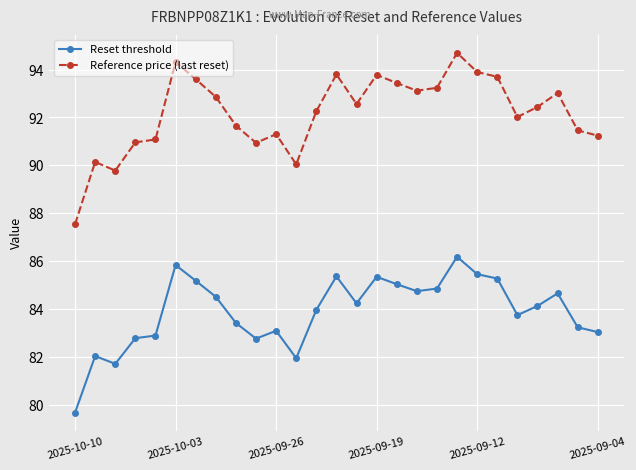

What is the sum of all Reference price (last reset) values?

2488.9